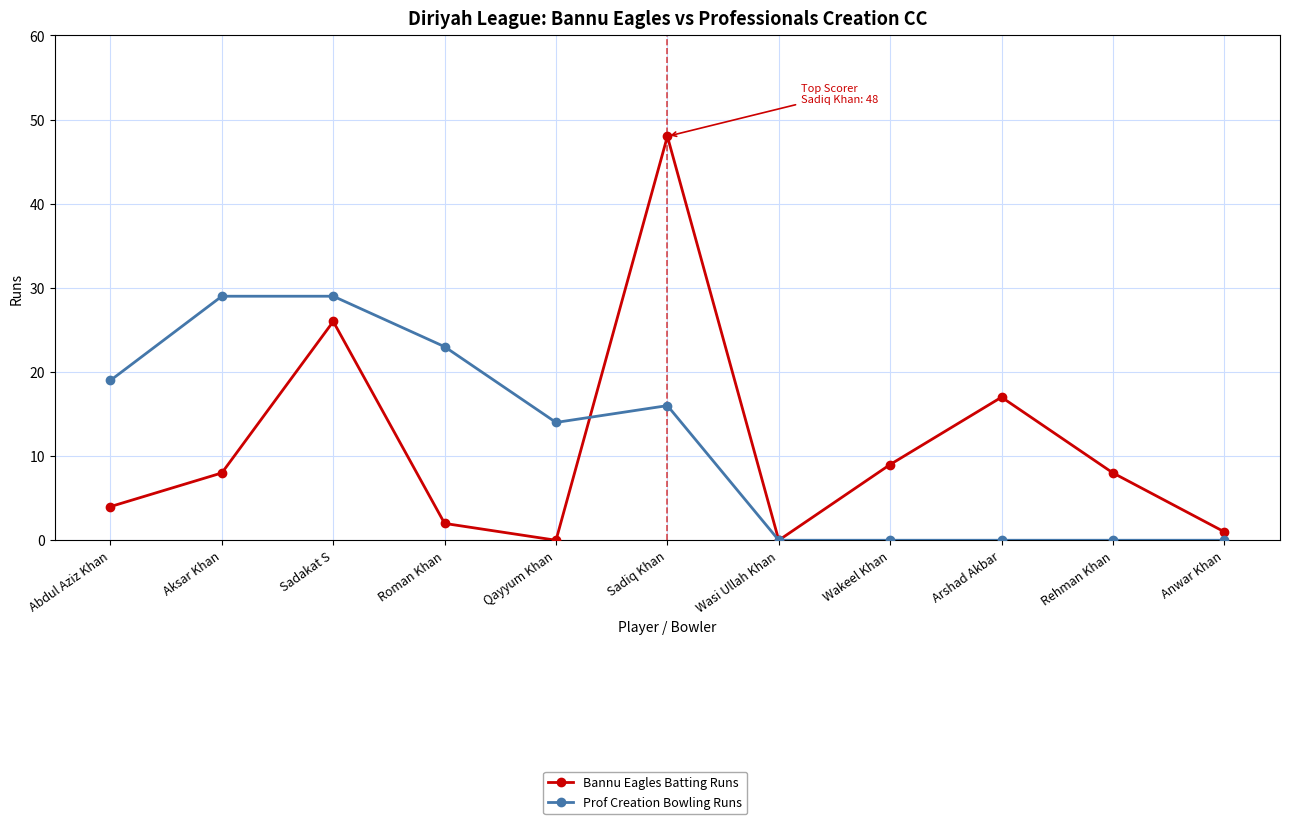

Reading left to right, transcribe all the data shown in this chart.

Bannu Eagles Batting Runs: Abdul Aziz Khan=4	Aksar Khan=8	Sadakat S=26	Roman Khan=2	Qayyum Khan=0	Sadiq Khan=48	Wasi Ullah Khan=0	Wakeel Khan=9	Arshad Akbar=17	Rehman Khan=8	Anwar Khan=1
Prof Creation Bowling Runs: Abdul Aziz Khan=19	Aksar Khan=29	Sadakat S=29	Roman Khan=23	Qayyum Khan=14	Sadiq Khan=16	Wasi Ullah Khan=0	Wakeel Khan=0	Arshad Akbar=0	Rehman Khan=0	Anwar Khan=0